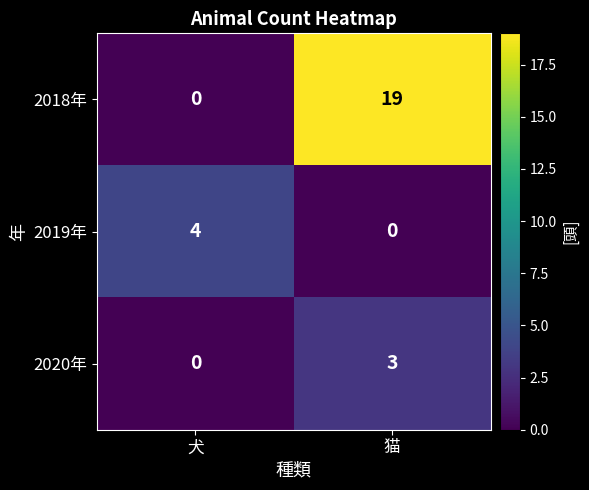

Where is 2020年 nearest to the value 1?

犬